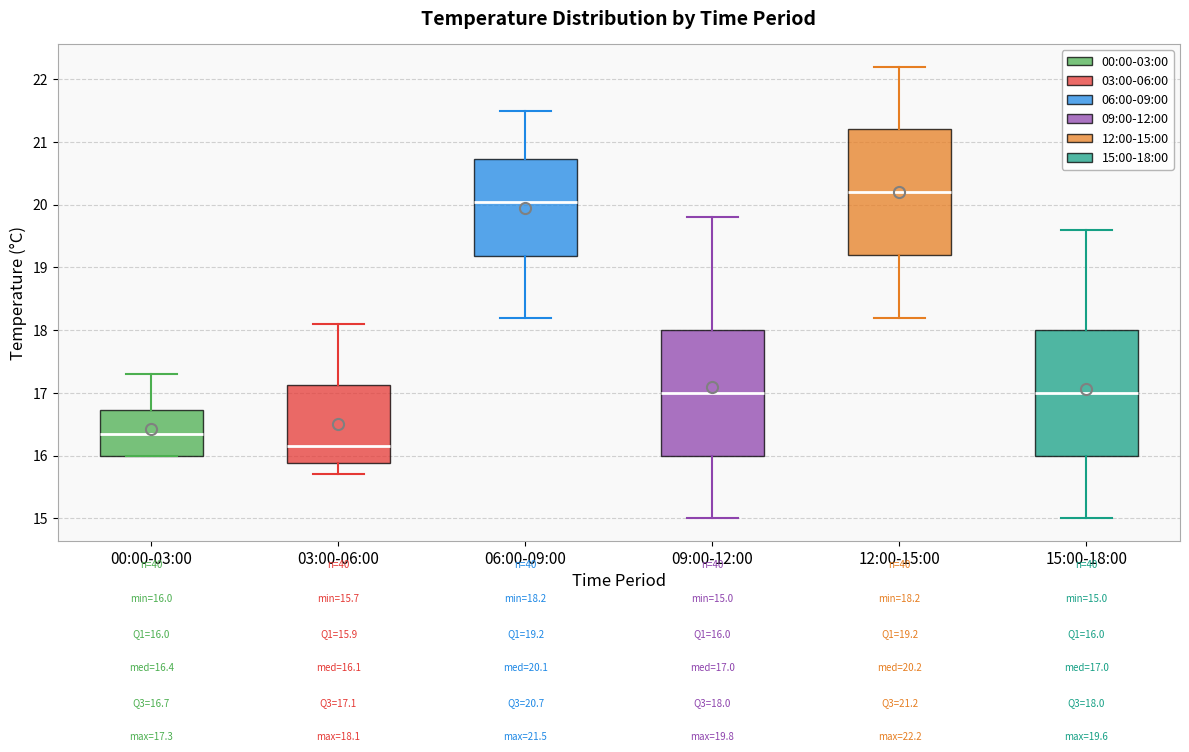

Which box's median line is the lowest?

03:00-06:00